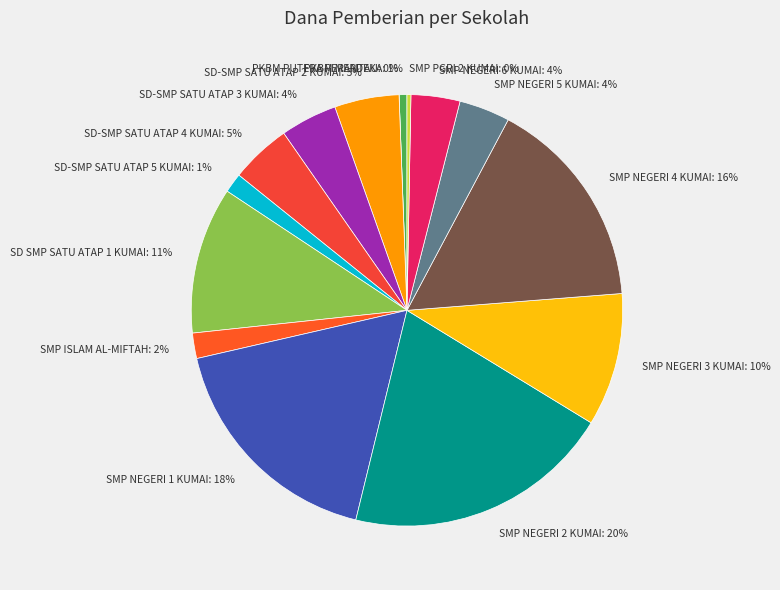

Which has a higher value, SMP NEGERI 2 KUMAI or SD-SMP SATU ATAP 2 KUMAI?

SMP NEGERI 2 KUMAI